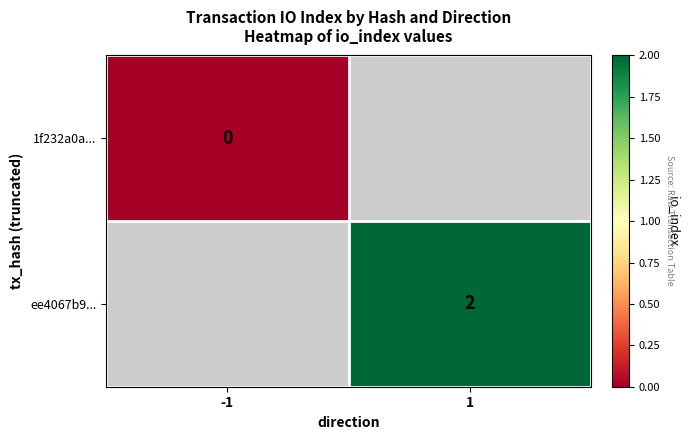

What is the maximum value shown in the chart?

2.0